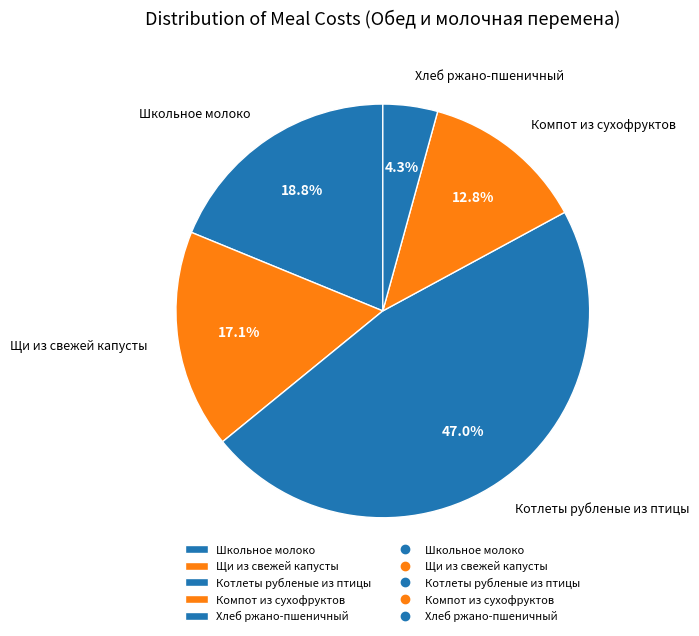

To the nearest percent, what is the average slice percentage?

20%